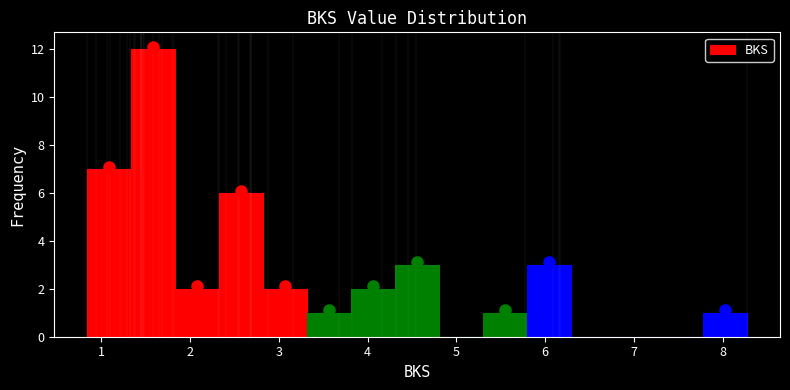

Reading left to right, list every bar in this chart as the range it spans on the x-axis followed by its height. Neither the bar edges nor the heights are printed on the chart, so give them approximately, as read against the axes.

0.8 to 1.3: 7
1.3 to 1.8: 12
1.8 to 2.3: 2
2.3 to 2.8: 6
2.8 to 3.3: 2
3.3 to 3.8: 1
3.8 to 4.3: 2
4.3 to 4.8: 3
4.8 to 5.3: 0
5.3 to 5.8: 1
5.8 to 6.3: 3
6.3 to 6.8: 0
6.8 to 7.3: 0
7.3 to 7.8: 0
7.8 to 8.3: 1